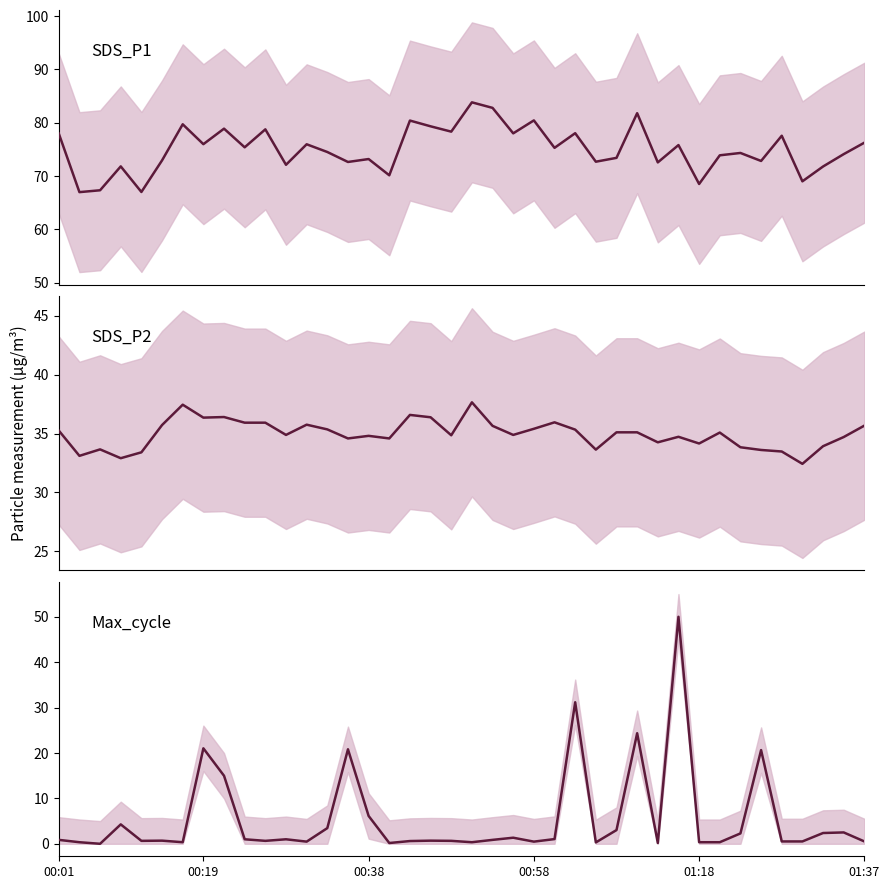

What is the spread (max minus min) of values at 00:58?

80.0